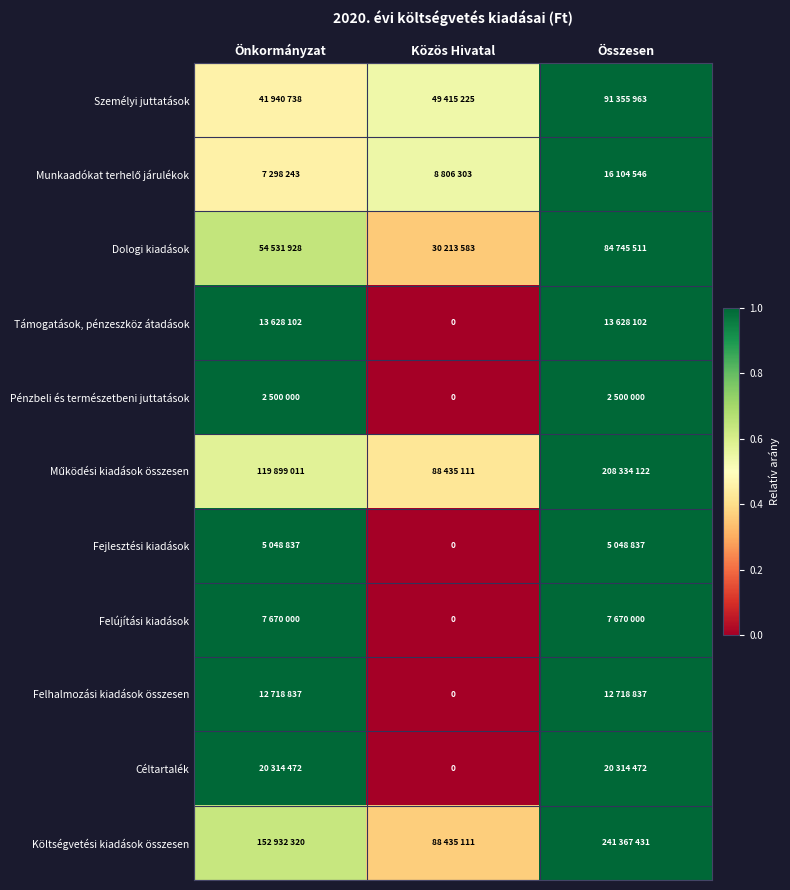

How many positive values does the Támogatások, pénzeszköz átadások series have?

2